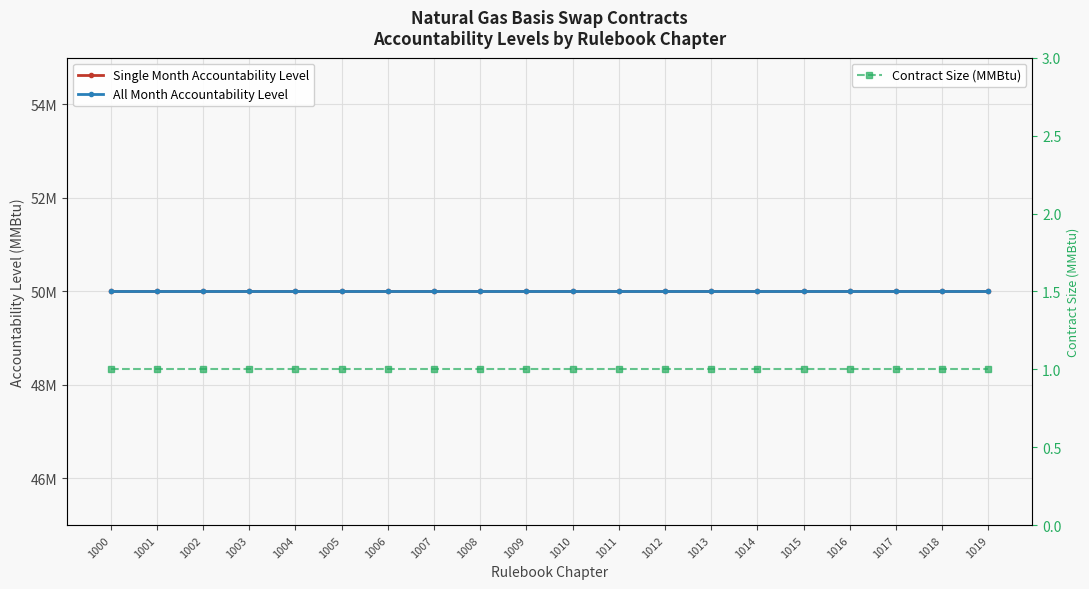

Between 1001 and 1017, which is larger?

1001